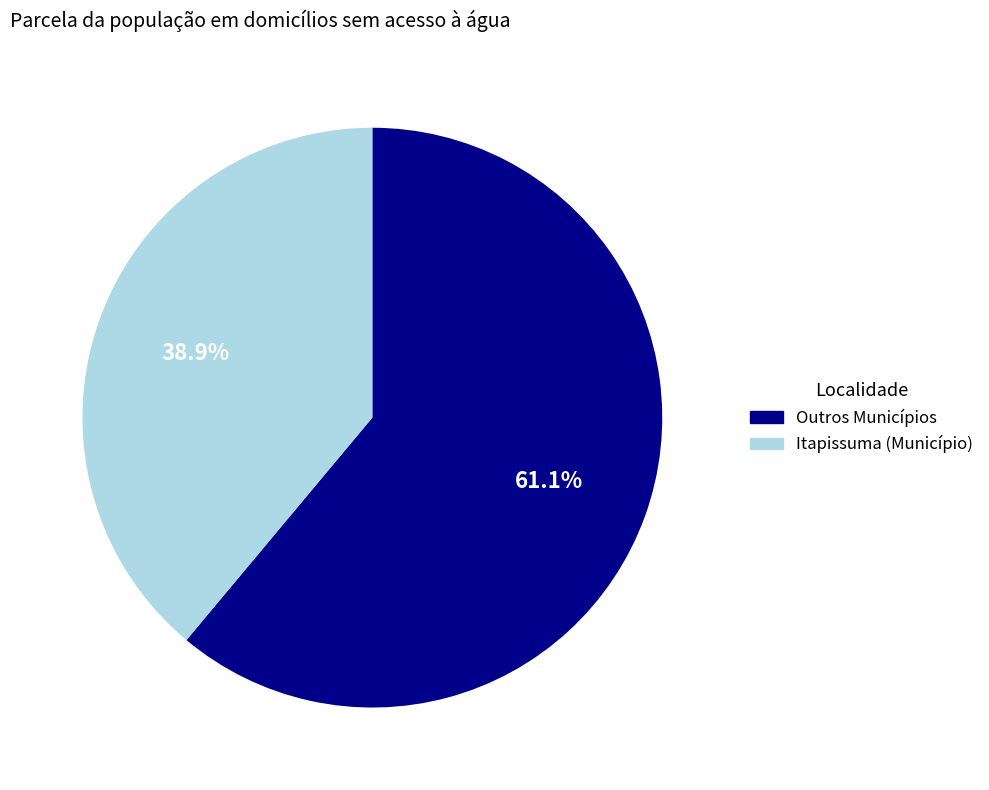

Is there any slice that represents more than half of the pie?

Yes